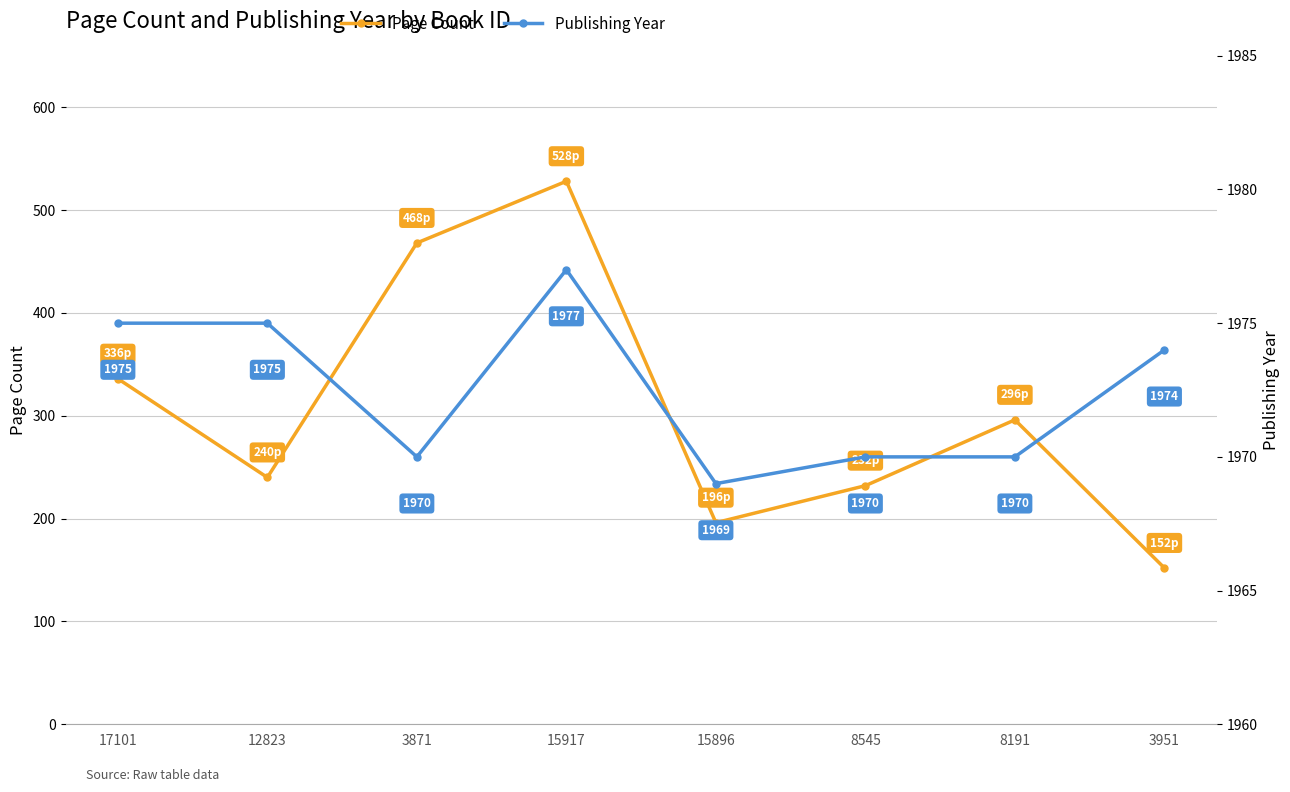

What is the difference between the second highest and second lowest values in the Page Count series?

272